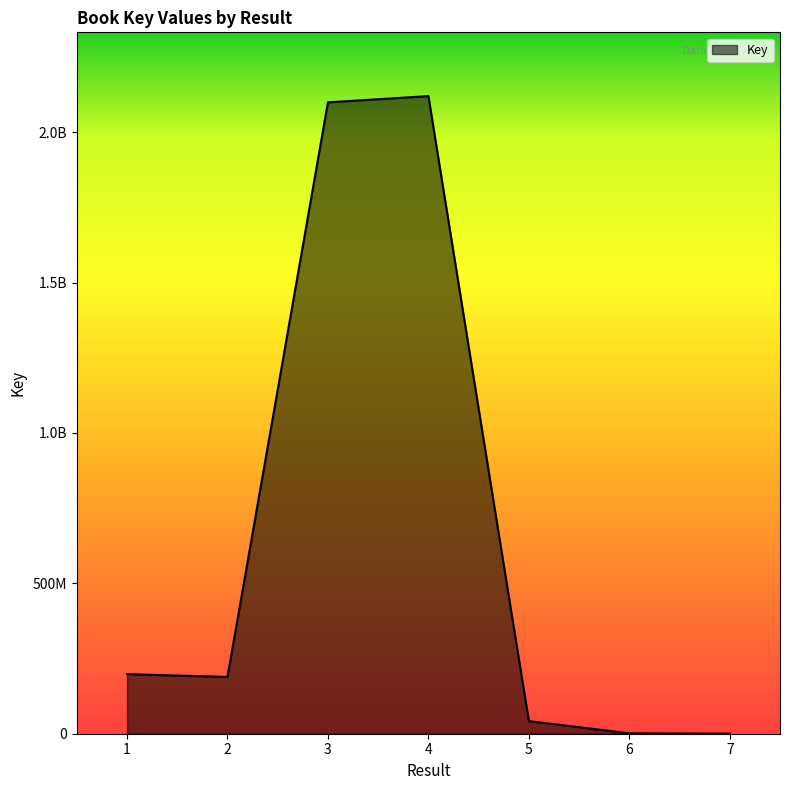

What is the difference between the maximum and second lowest values?

2118741244